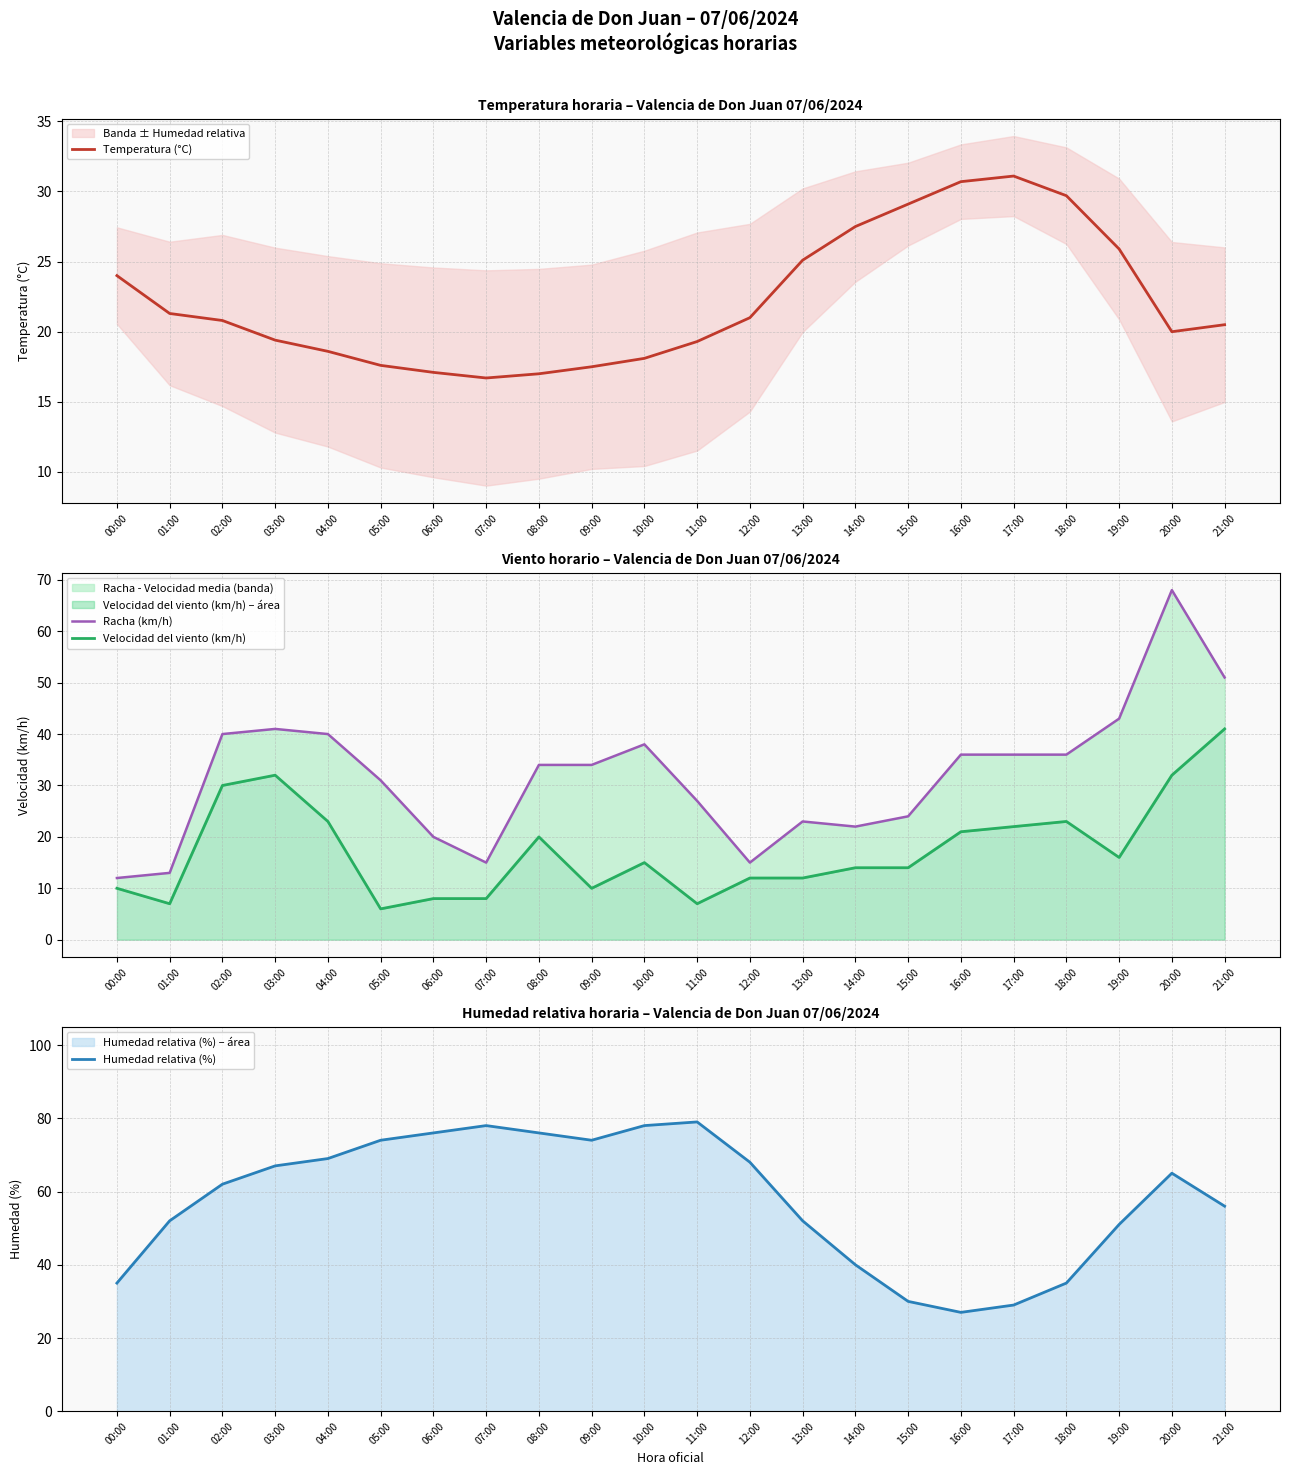

Is it true that Temperatura (°C) equals 5.7 at 07:00?

False